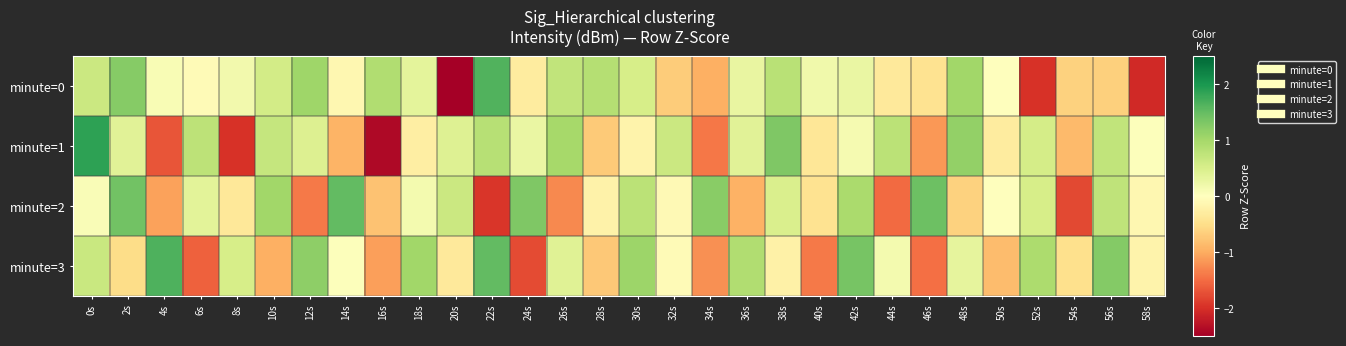

What is the maximum value shown in the chart?

1.9